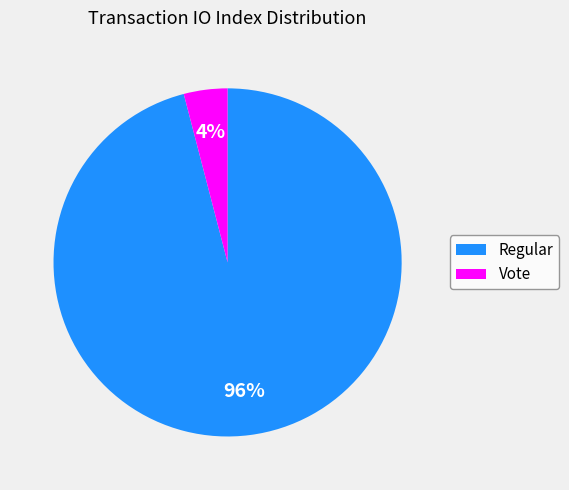

What percentage is the Vote slice, to the nearest percent?

4%